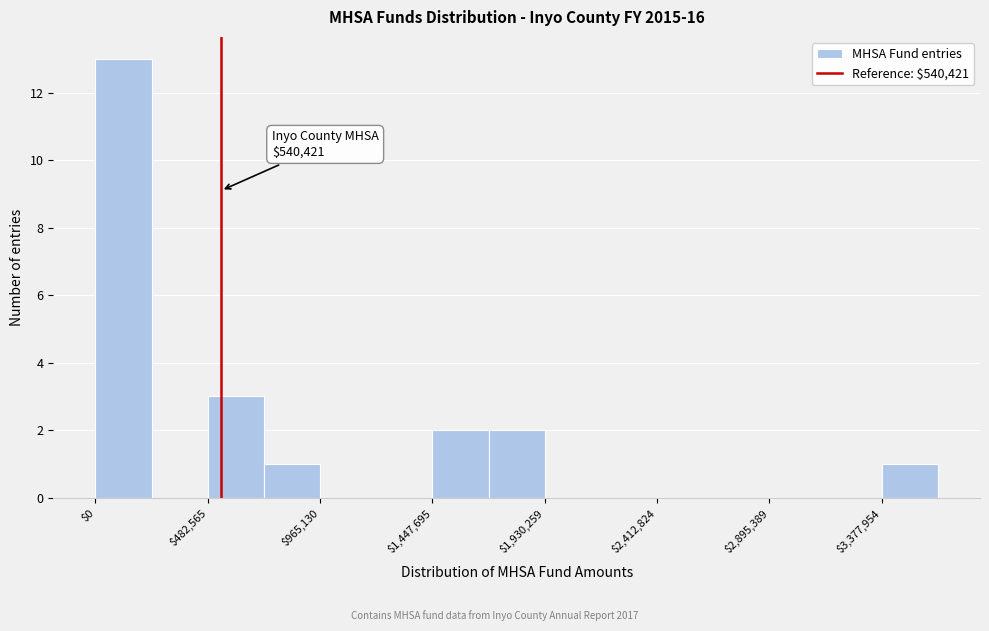

Which range on the x-axis has the tallest bar?

0 to 250000